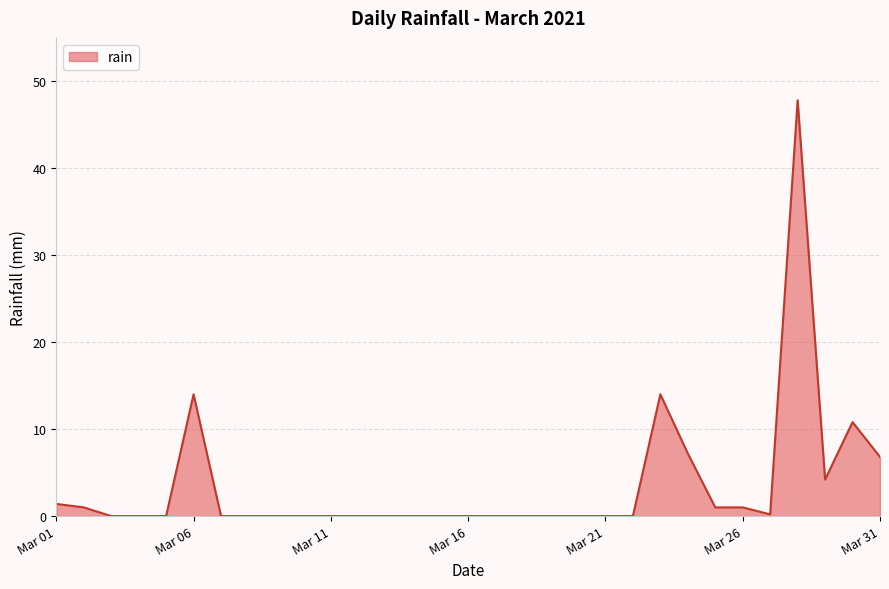

What is the difference between the second highest and minimum values?

14.0